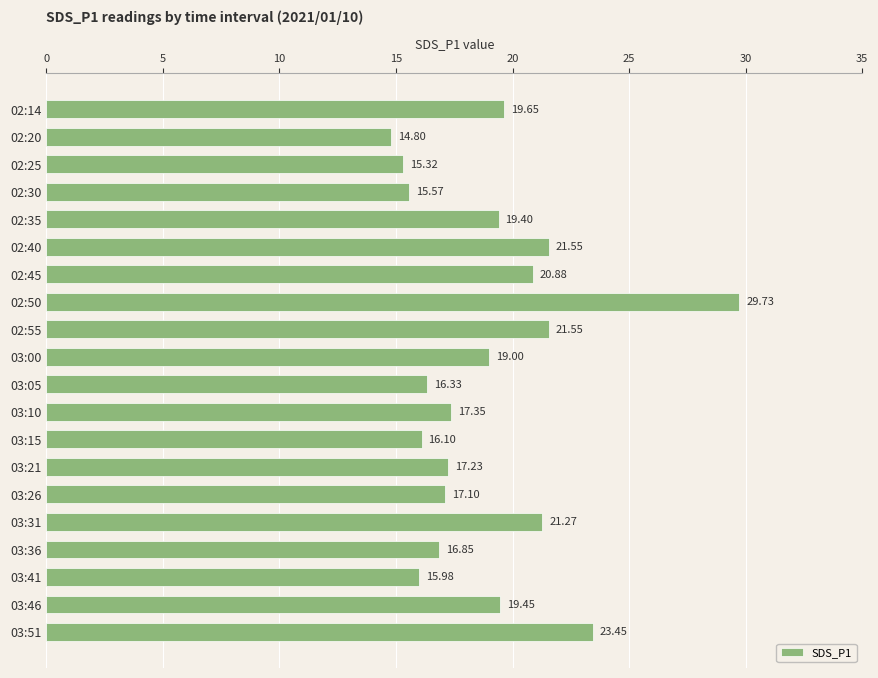

How many bars are there in total?

20